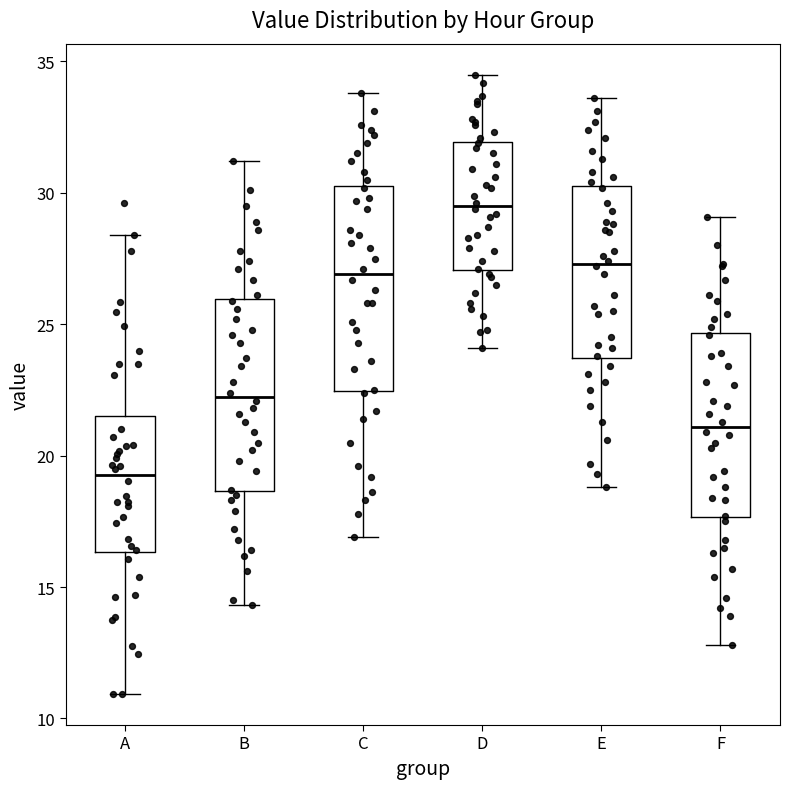

Which box has the highest median line?

D